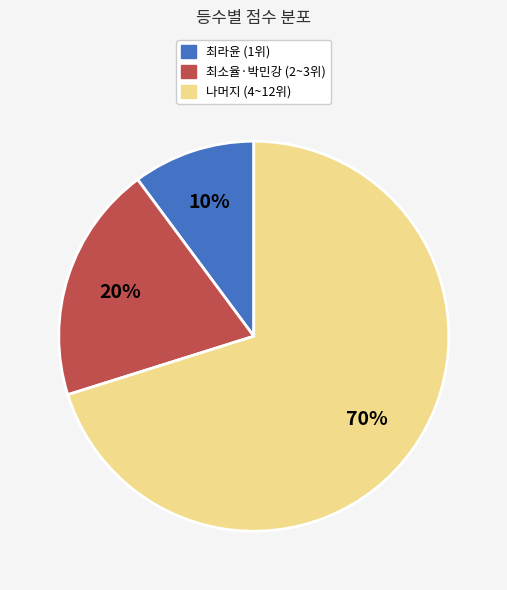

Do 최라윤 (1위) and 나머지 (4~12위) together represent more than half of the pie?

Yes